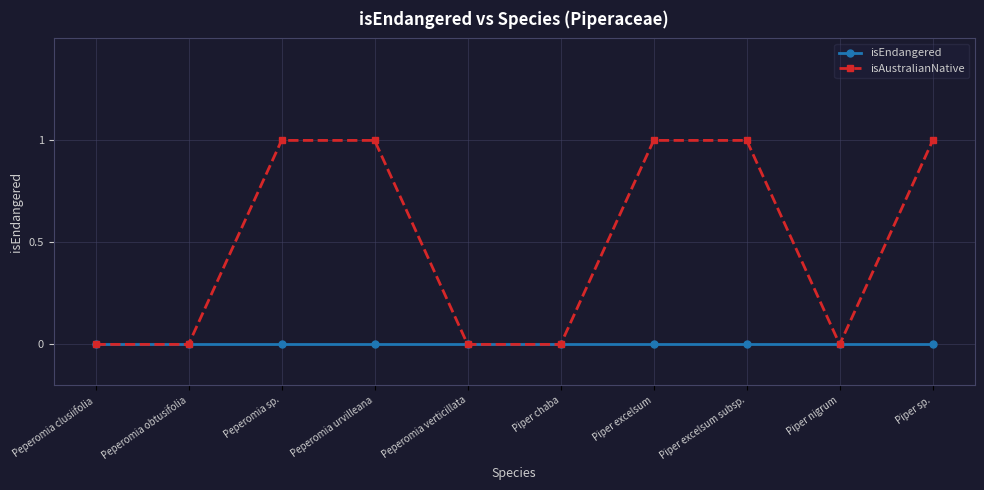

Between Piper excelsum subsp. and Piper nigrum, which series saw the biggest shift?

isAustralianNative